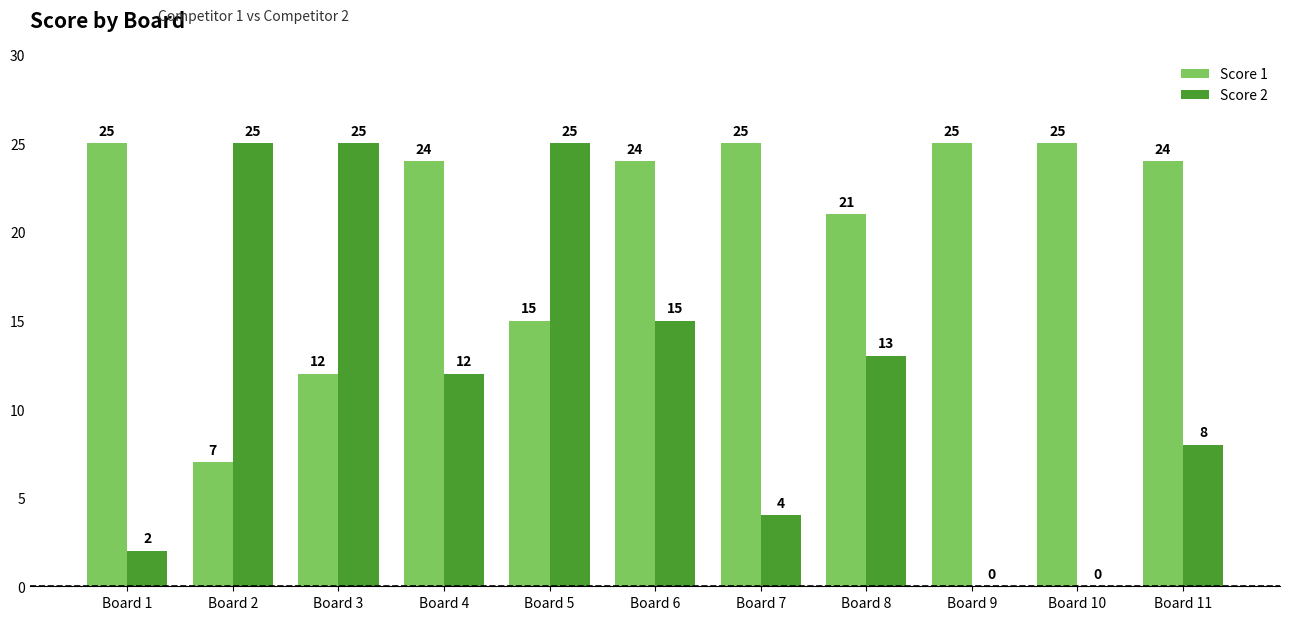

What is the highest value of the Score 2 series?

25